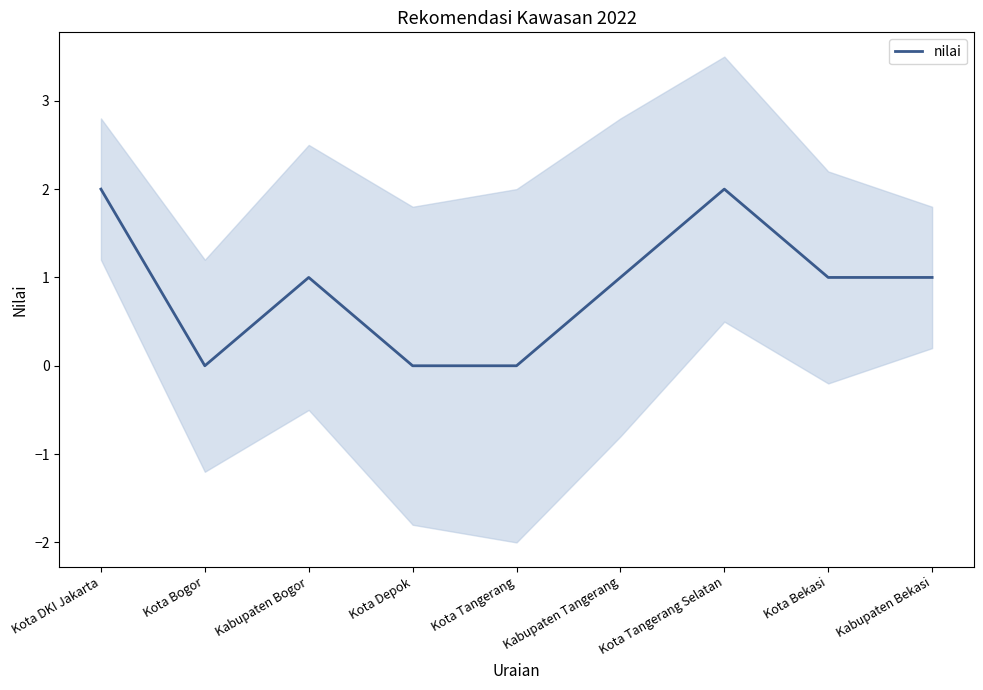

Does the chart display data point markers on the line(s)?

No